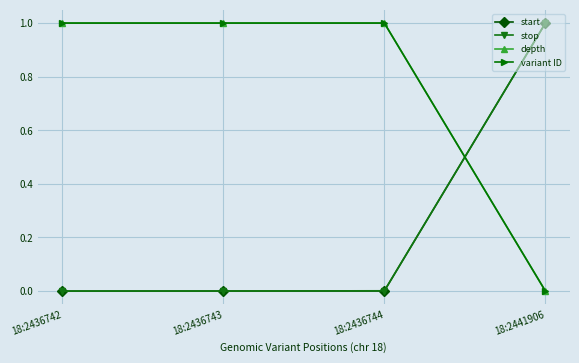

Where do start and depth first cross each other?

18:2436744 and 18:2441906